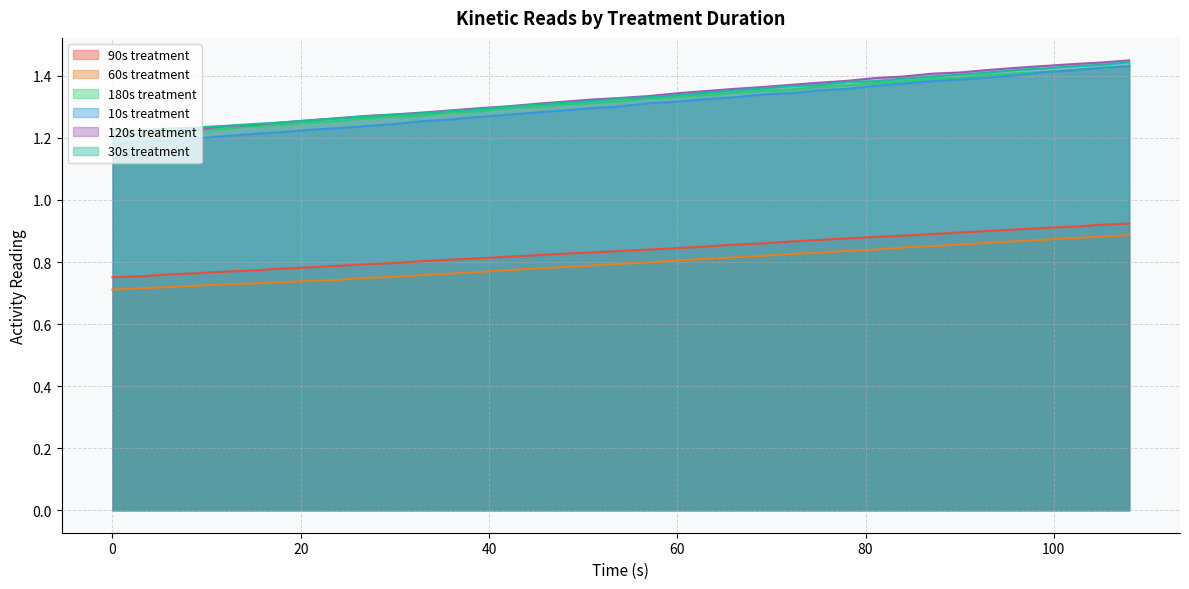

What is the total value across all series at 87?

7.3